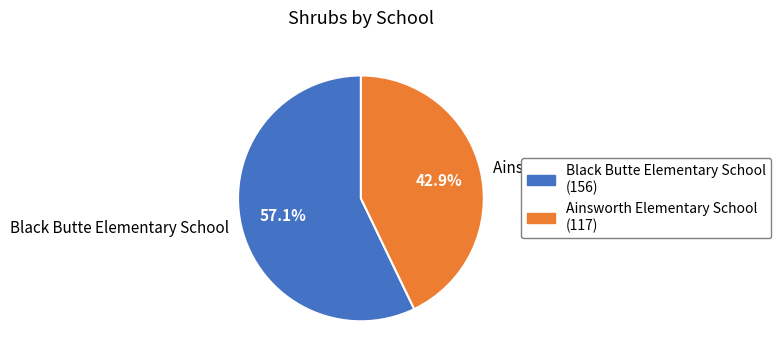

What portion of the pie excludes Ainsworth Elementary School?

57.1%